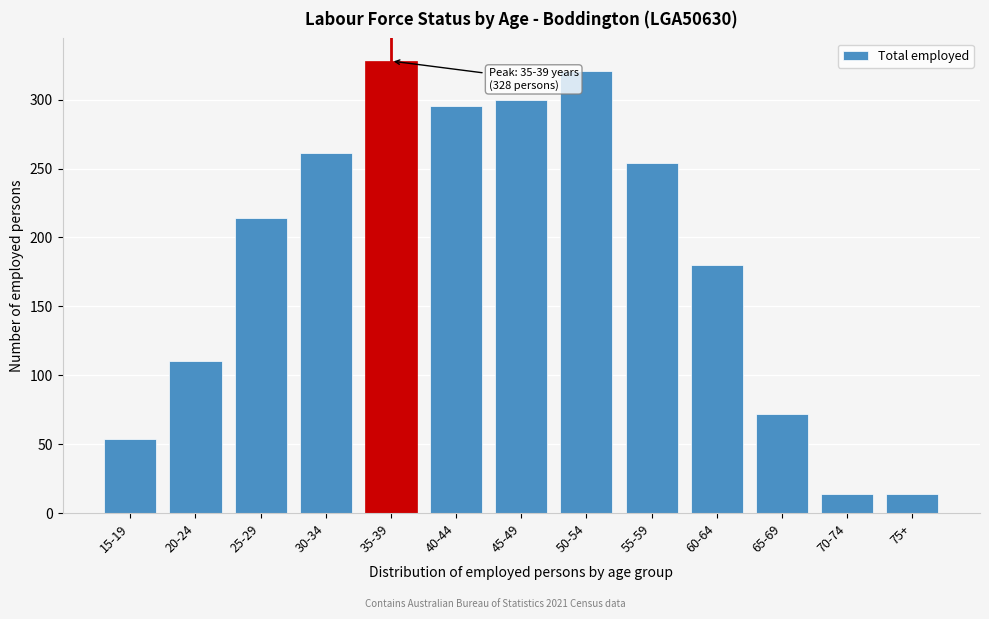

Reading right to left, list all the values displayed in this chart.

75+=14	70-74=14	65-69=72	60-64=180	55-59=254	50-54=321	45-49=300	40-44=295	35-39=328	30-34=261	25-29=214	20-24=110	15-19=54